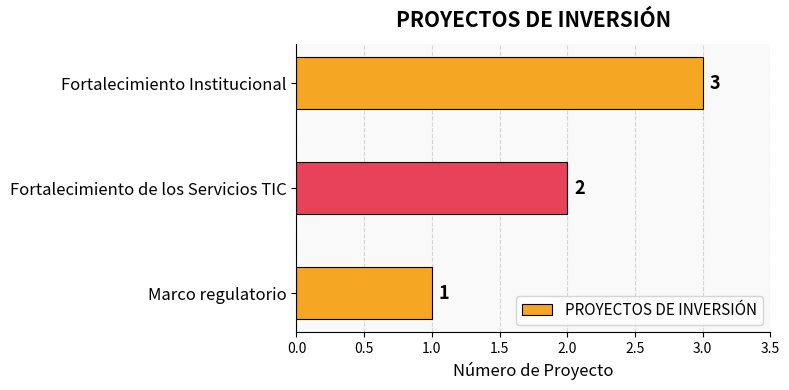

What is the change in value from Fortalecimiento de los Servicios TIC to Fortalecimiento Institucional?

+1